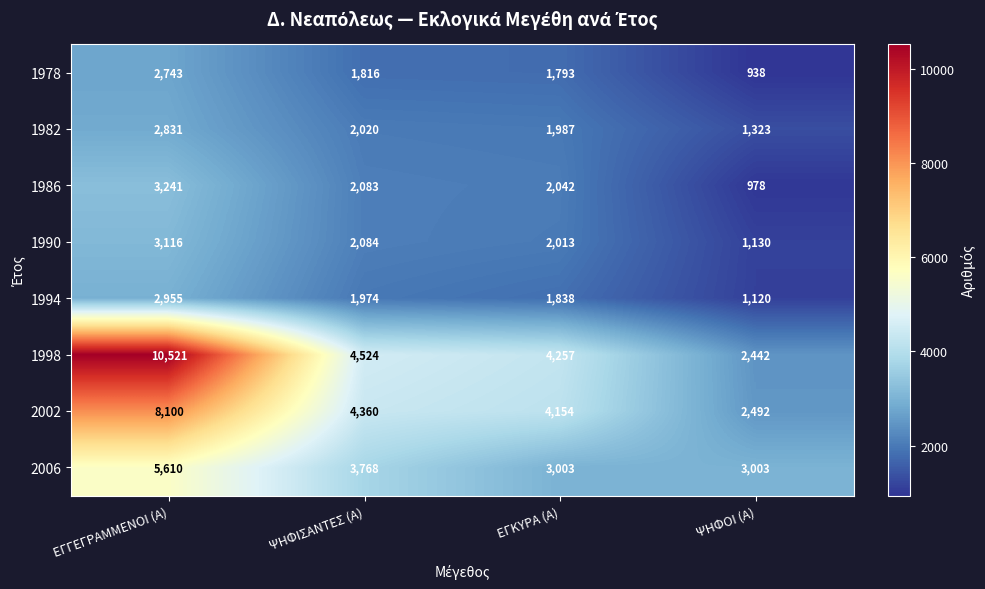

How many categories are shown in the chart?

4